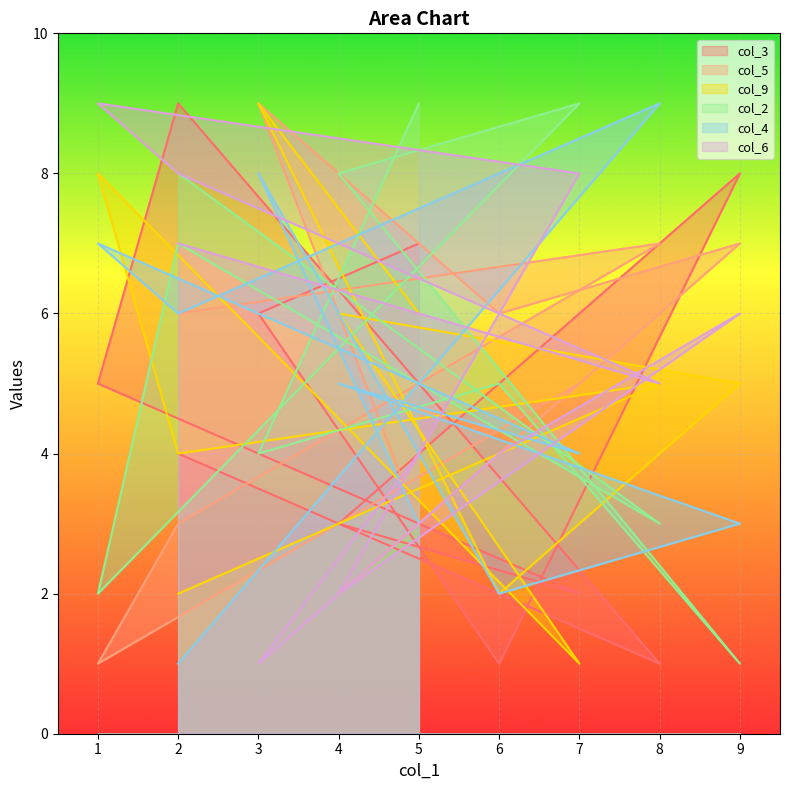

What is the difference between the highest and lowest values at 9?

7